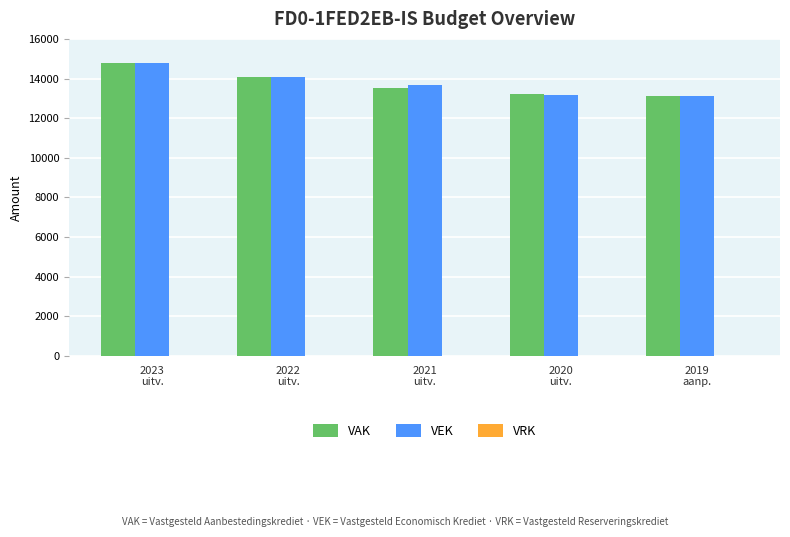

What is the greatest value displayed?

14789